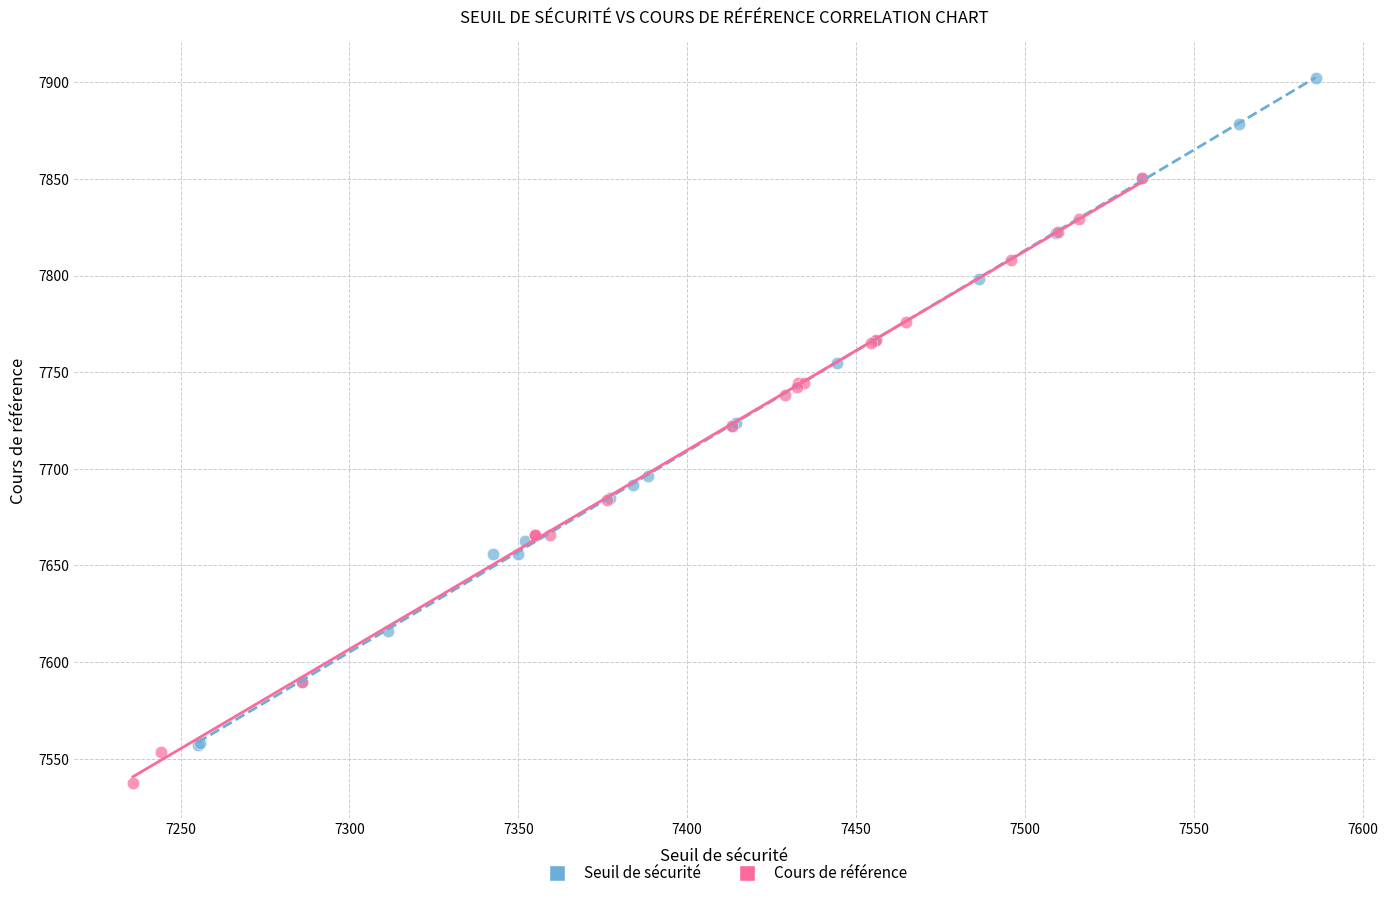

Which series contains the highest Y value?

Seuil de sécurité